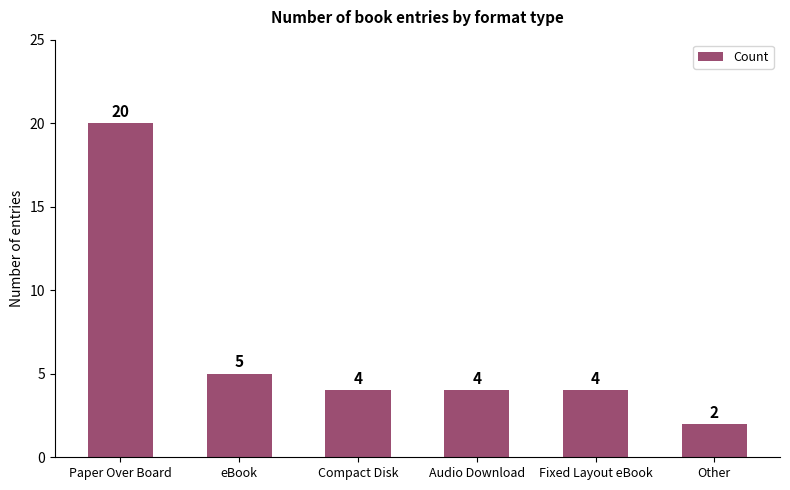

True or false: the data shows 2 at Other.

True